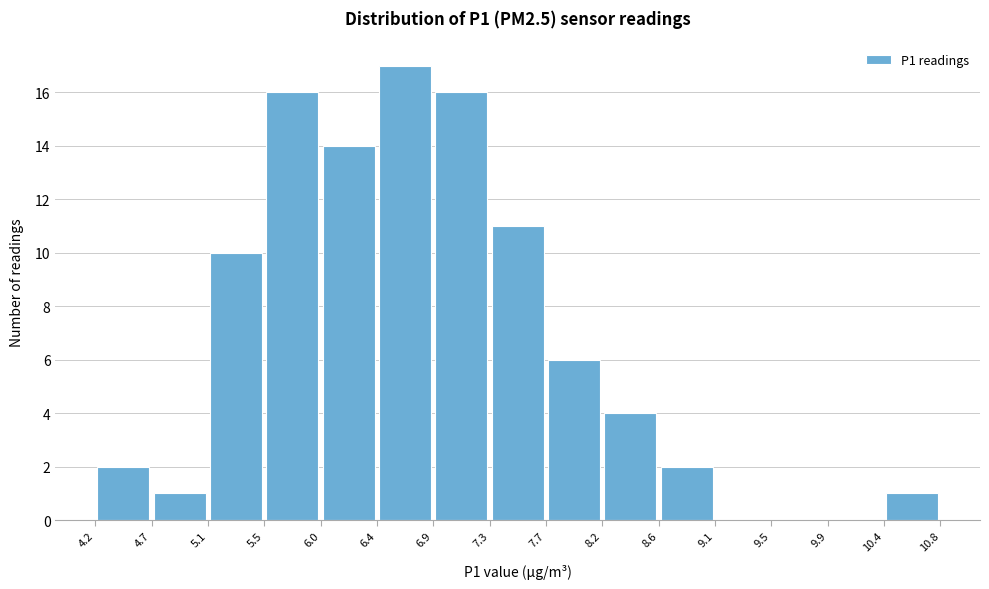

Which range on the x-axis has the tallest bar?

6.4 to 6.9